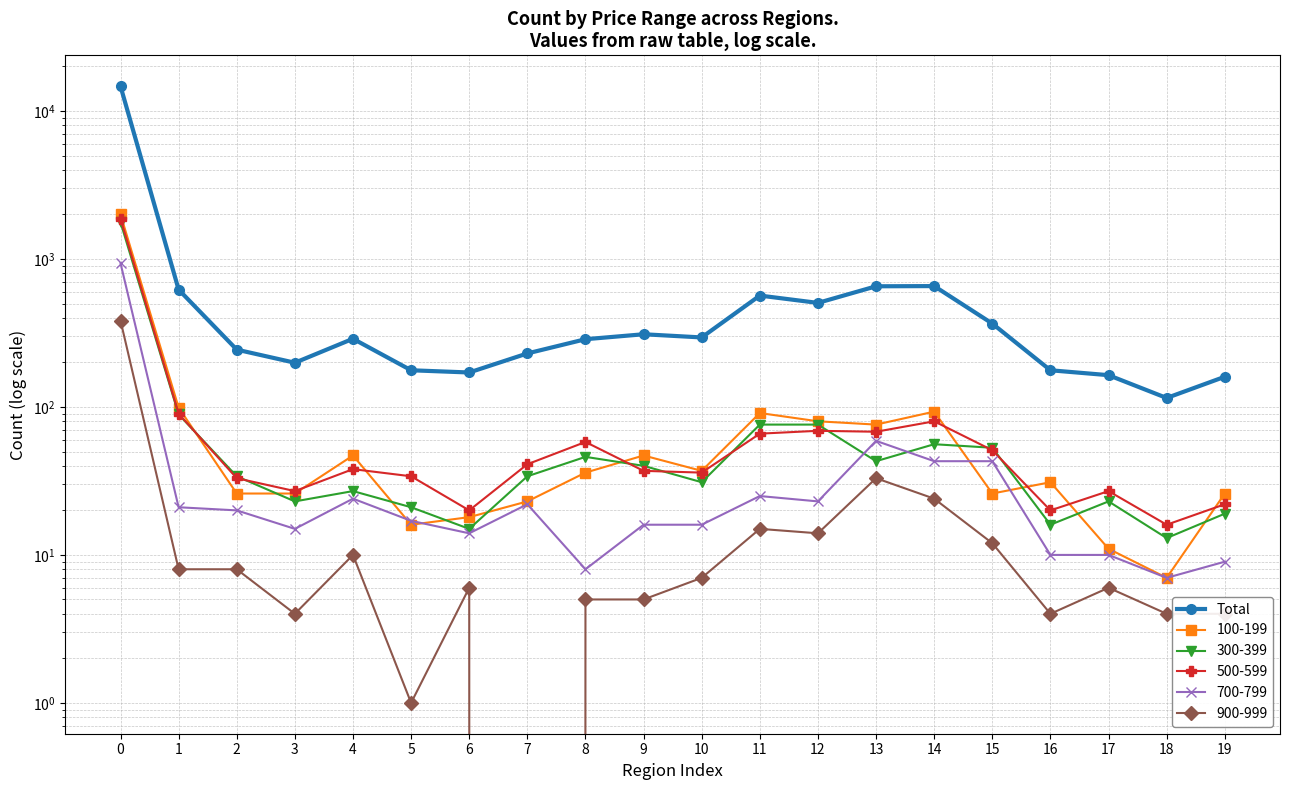

Which category has the lowest value across all series?

18